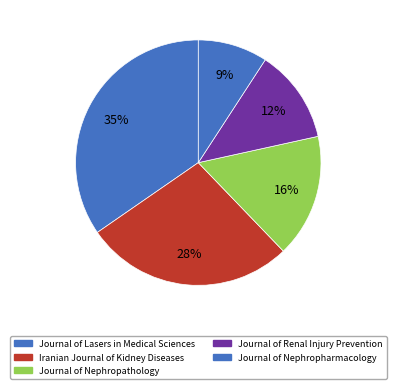

Is there any slice that represents more than half of the pie?

No